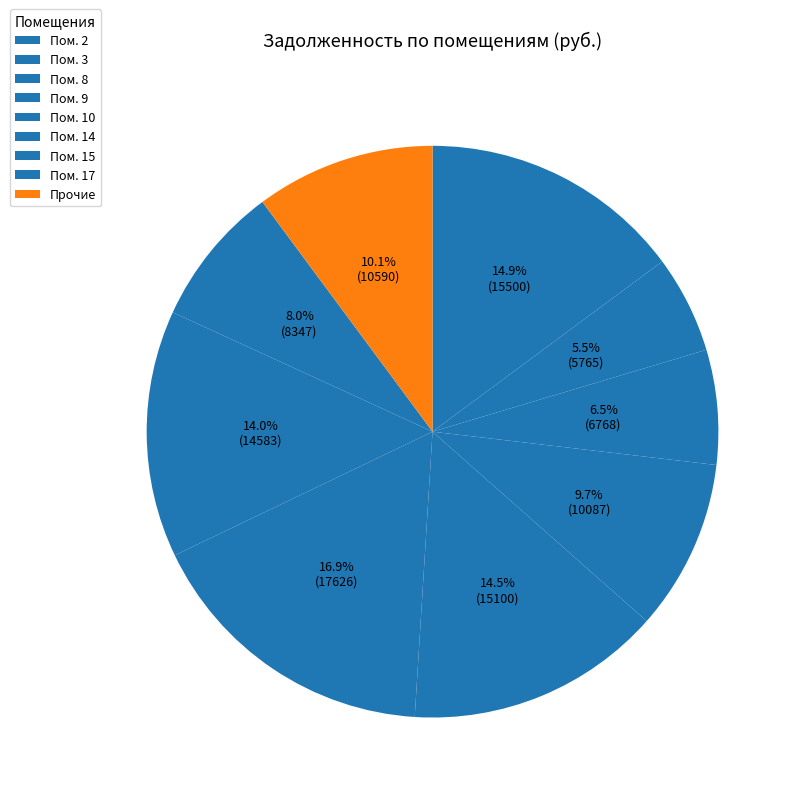

Count the number of slices in the pie.

9